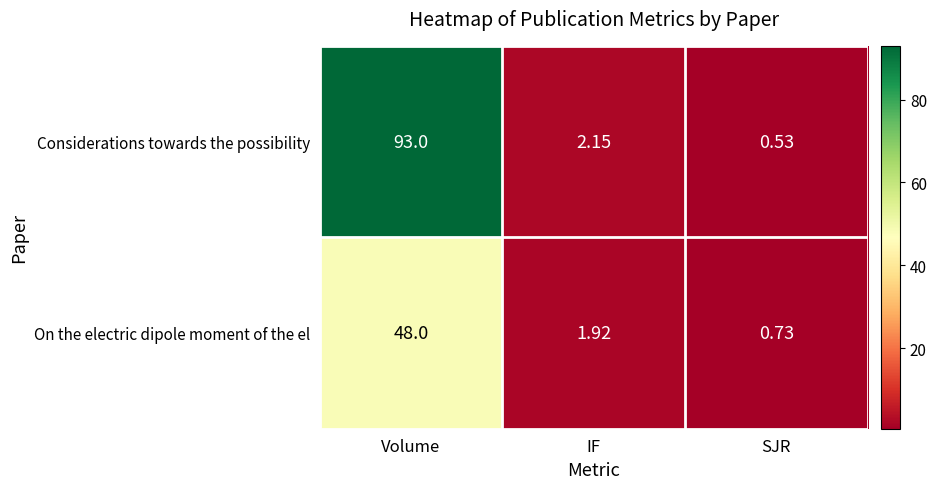

Rank the series by their average value, from lowest to highest.

On the electric dipole moment of the el, Considerations towards the possibility